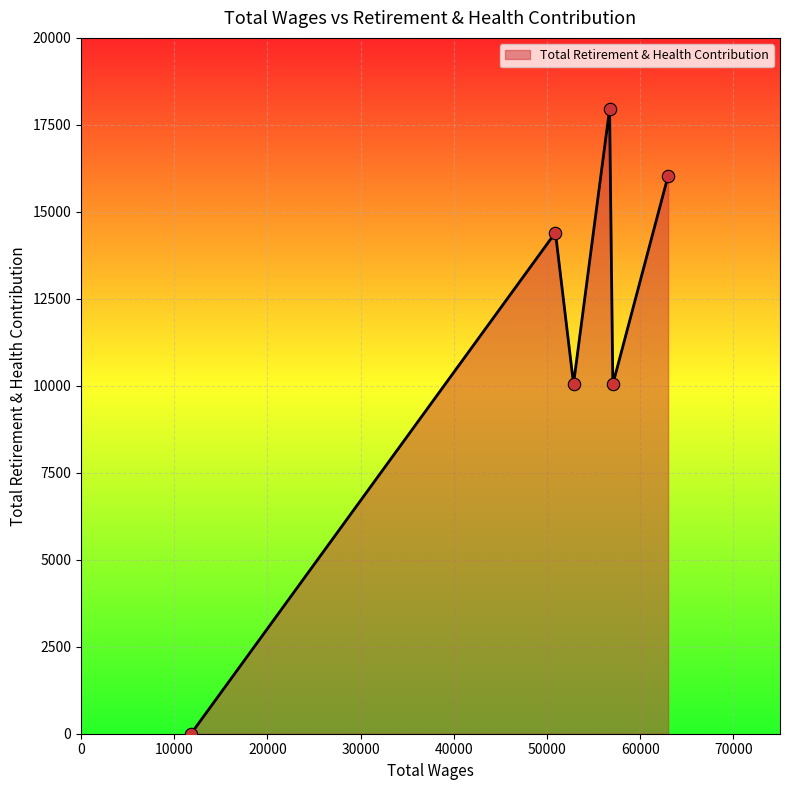

What is the greatest value displayed?

17950